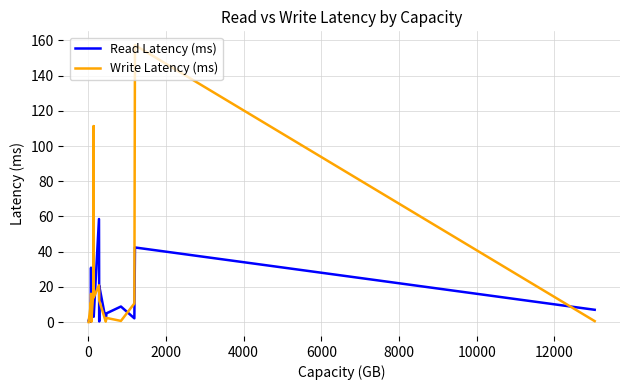

Is this an area chart (filled region under the line)?

No